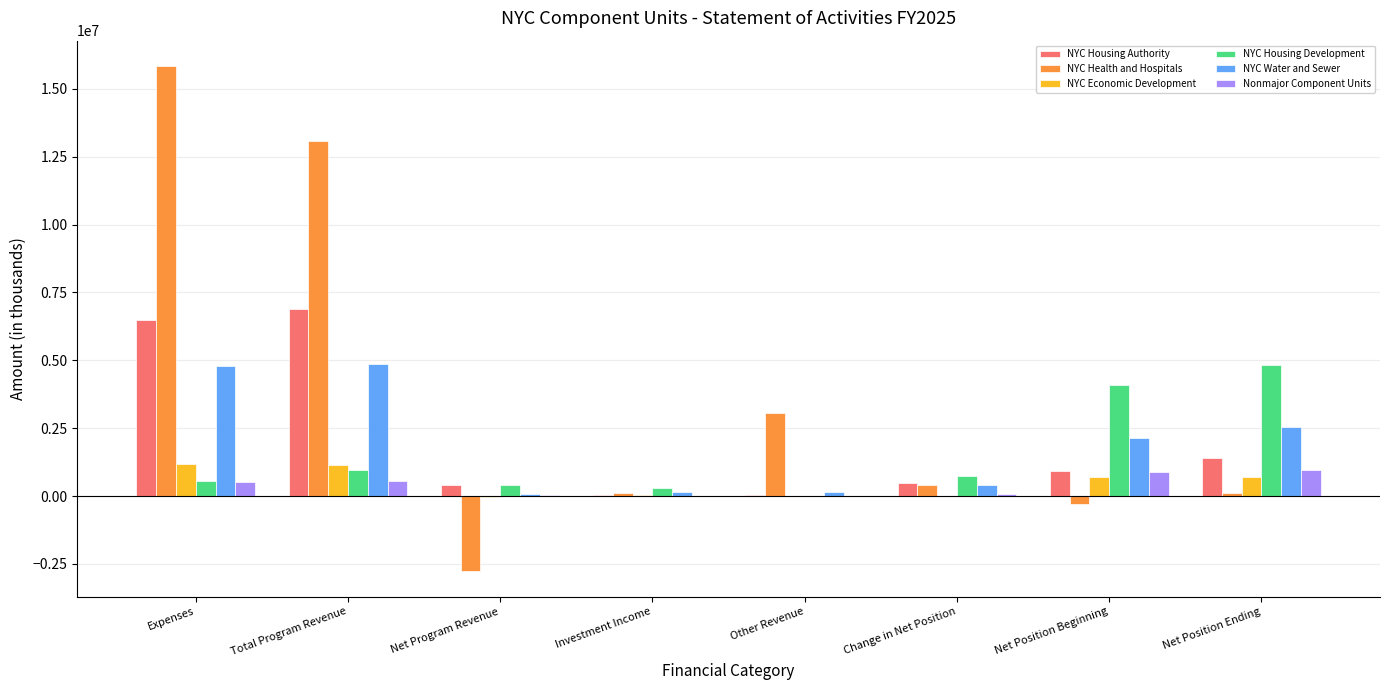

Which series changed the most between Total Program Revenue and Net Program Revenue?

NYC Health and Hospitals